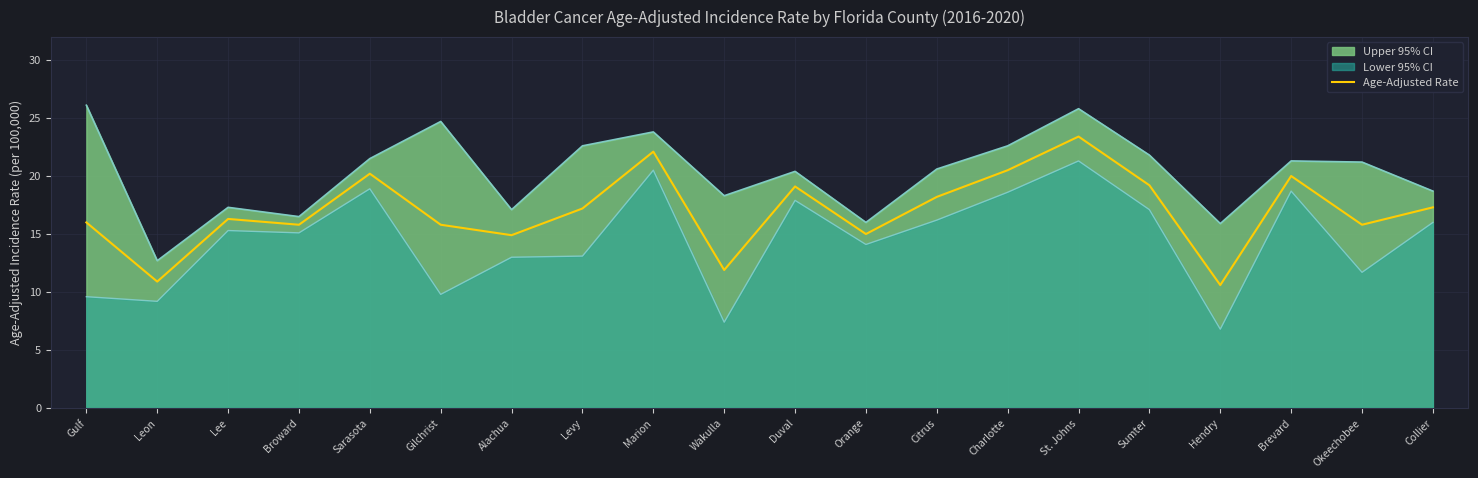

What is the ratio of the value at Lee to the value at Sumter?

0.8